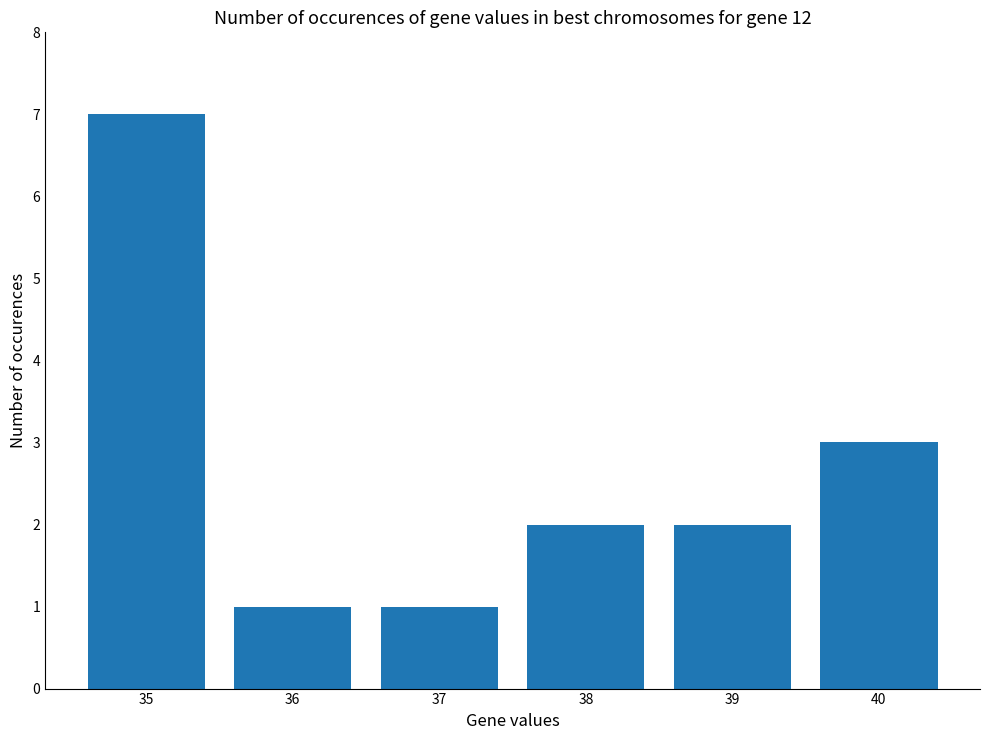

How many data points does each series have?

6